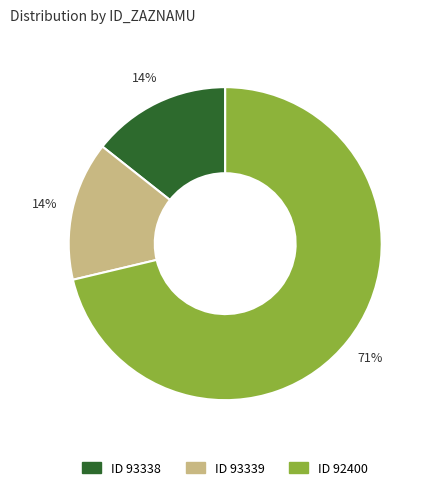

Is there any slice that represents more than half of the pie?

Yes